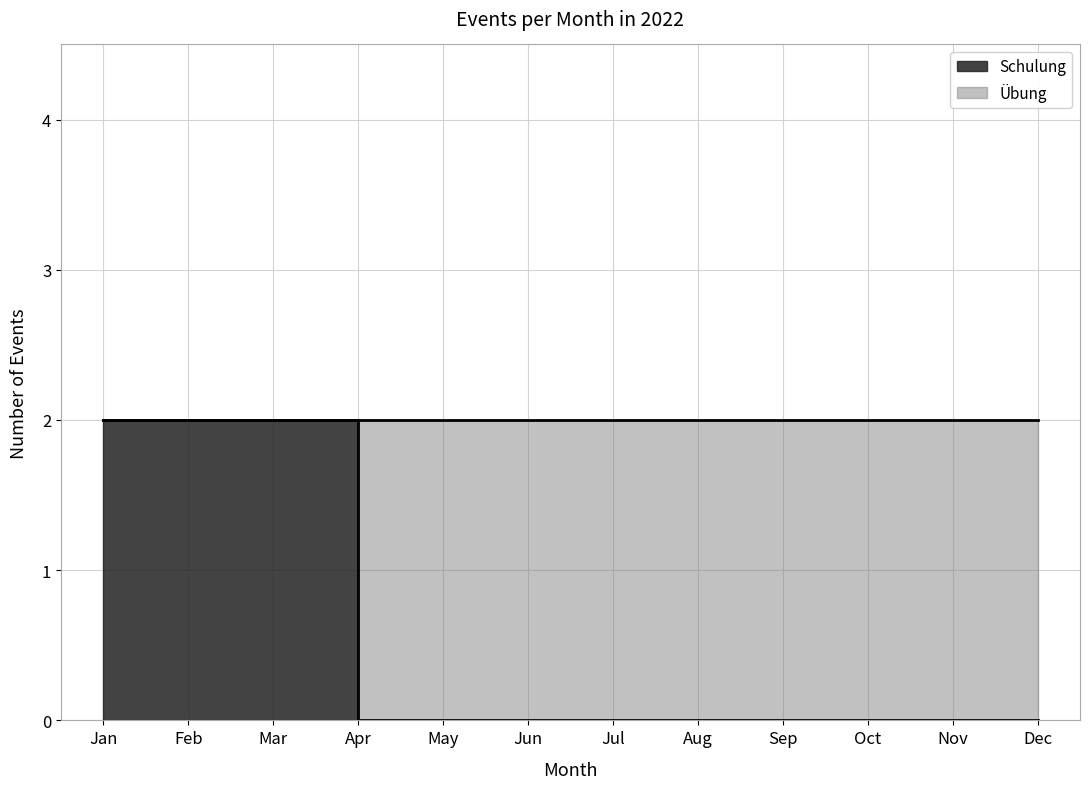

Rank the series at 2022-11-11 from lowest to highest value.

Schulung, Uebung